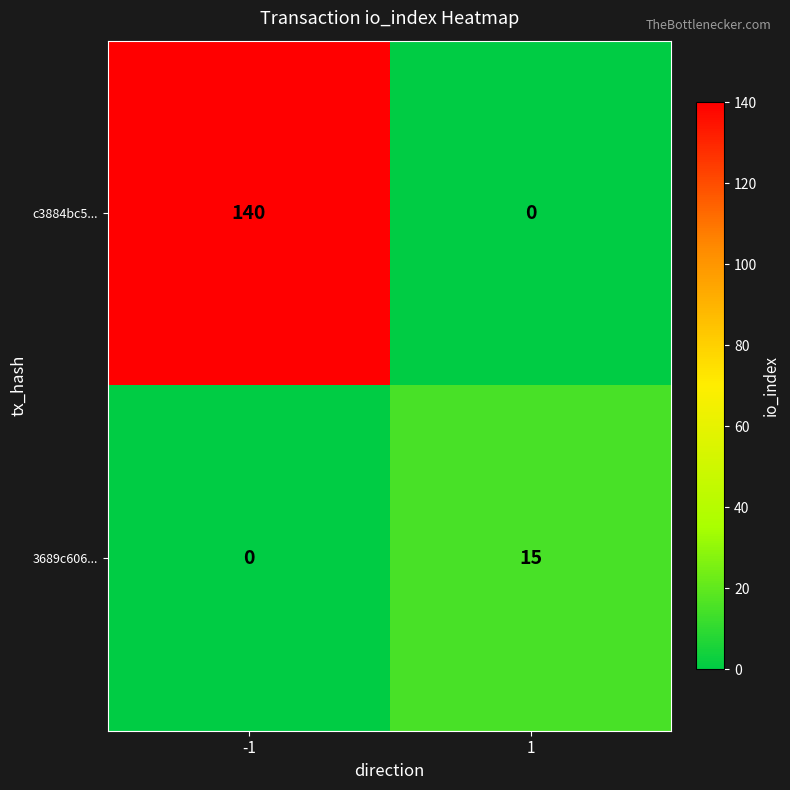

What is the total value across all series at 1?

15